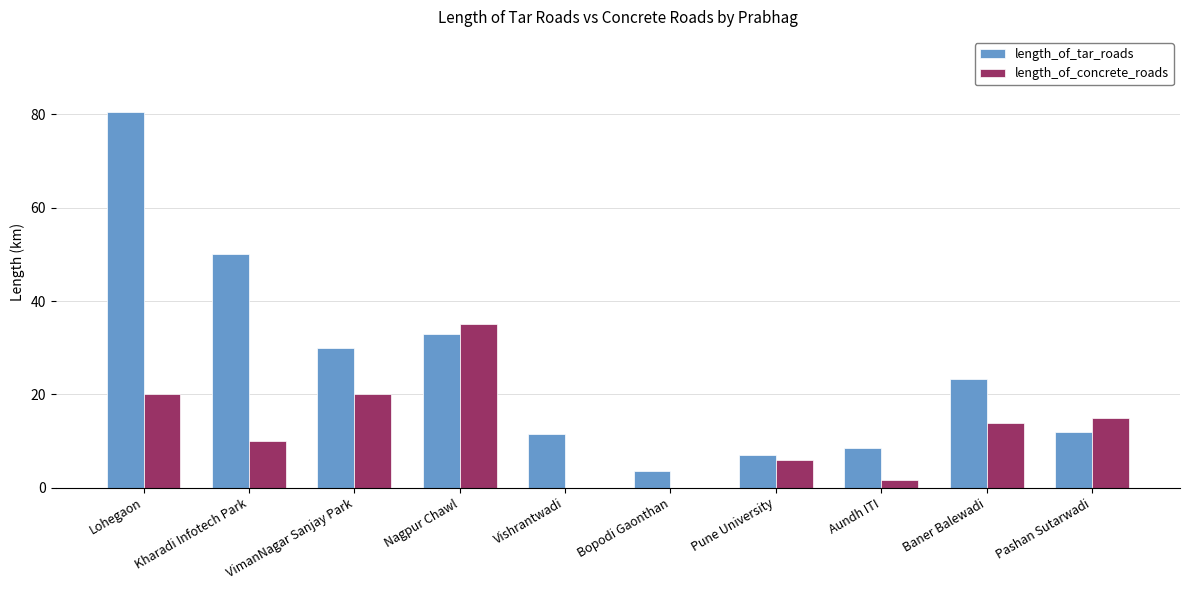

What is the sum of all length_of_concrete_roads values?

121.4